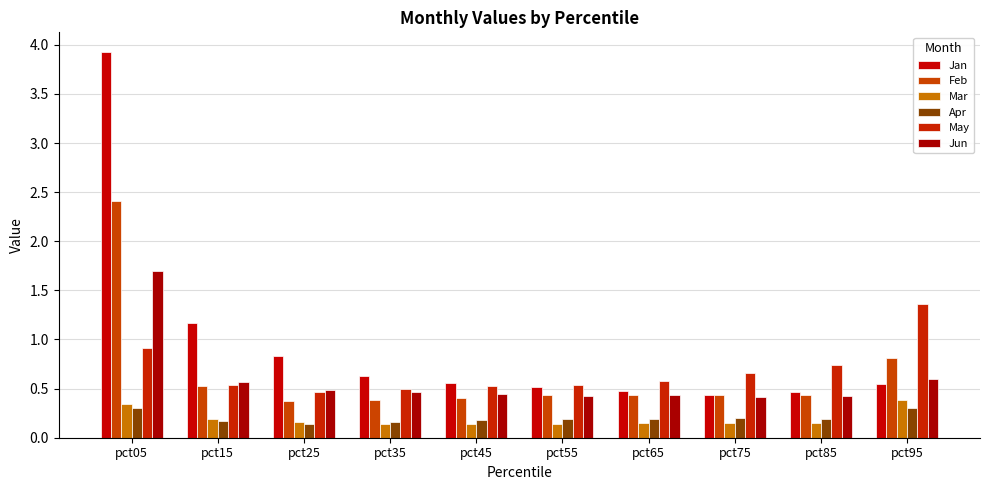

Is the value of Jan at pct95 greater than the value of Mar at pct85?

Yes